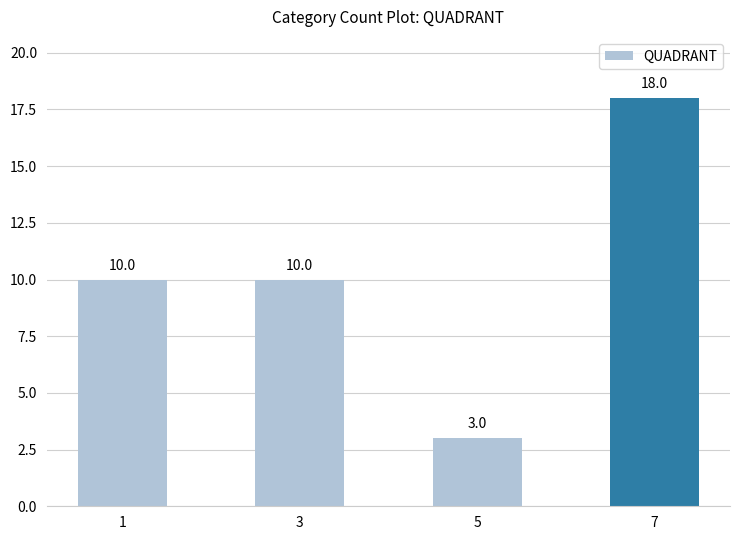

Count the values in the range 10 to 18.

3